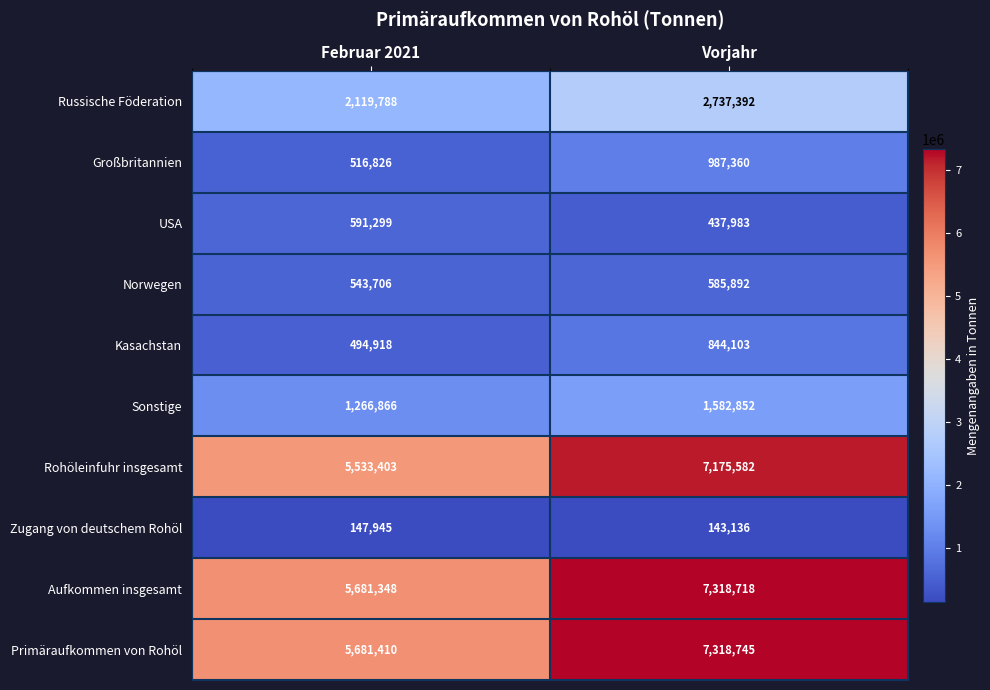

Which category has the lowest value in the Norwegen series?

Februar 2021